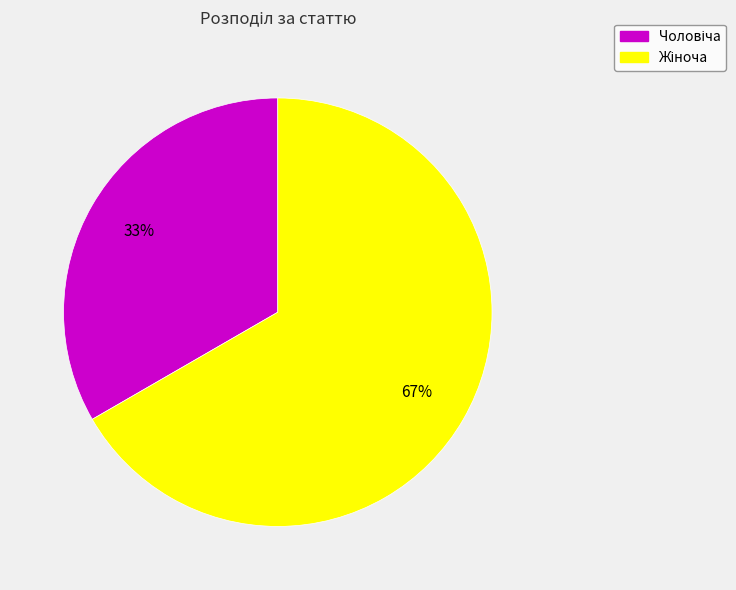

To the nearest percent, what is the average slice percentage?

50%